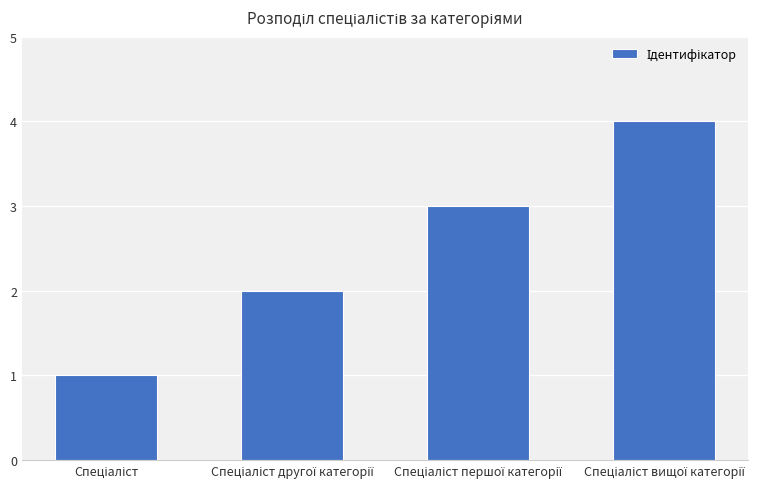

What is the maximum value shown in the chart?

4